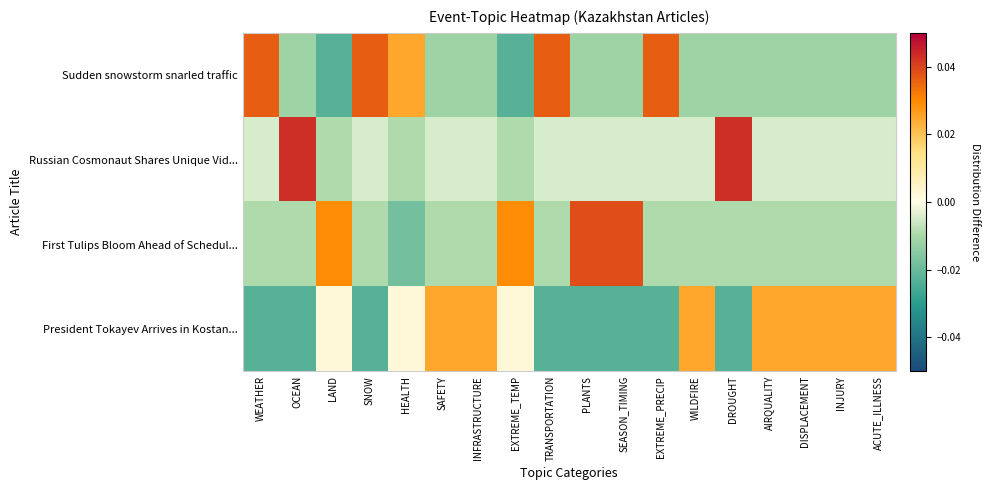

At AIRQUALITY, list the series in order from smallest to largest.

Sudden snowstorm snarled traffic, First Tulips Bloom Ahead of Schedul..., Russian Cosmonaut Shares Unique Vid..., President Tokayev Arrives in Kostan...